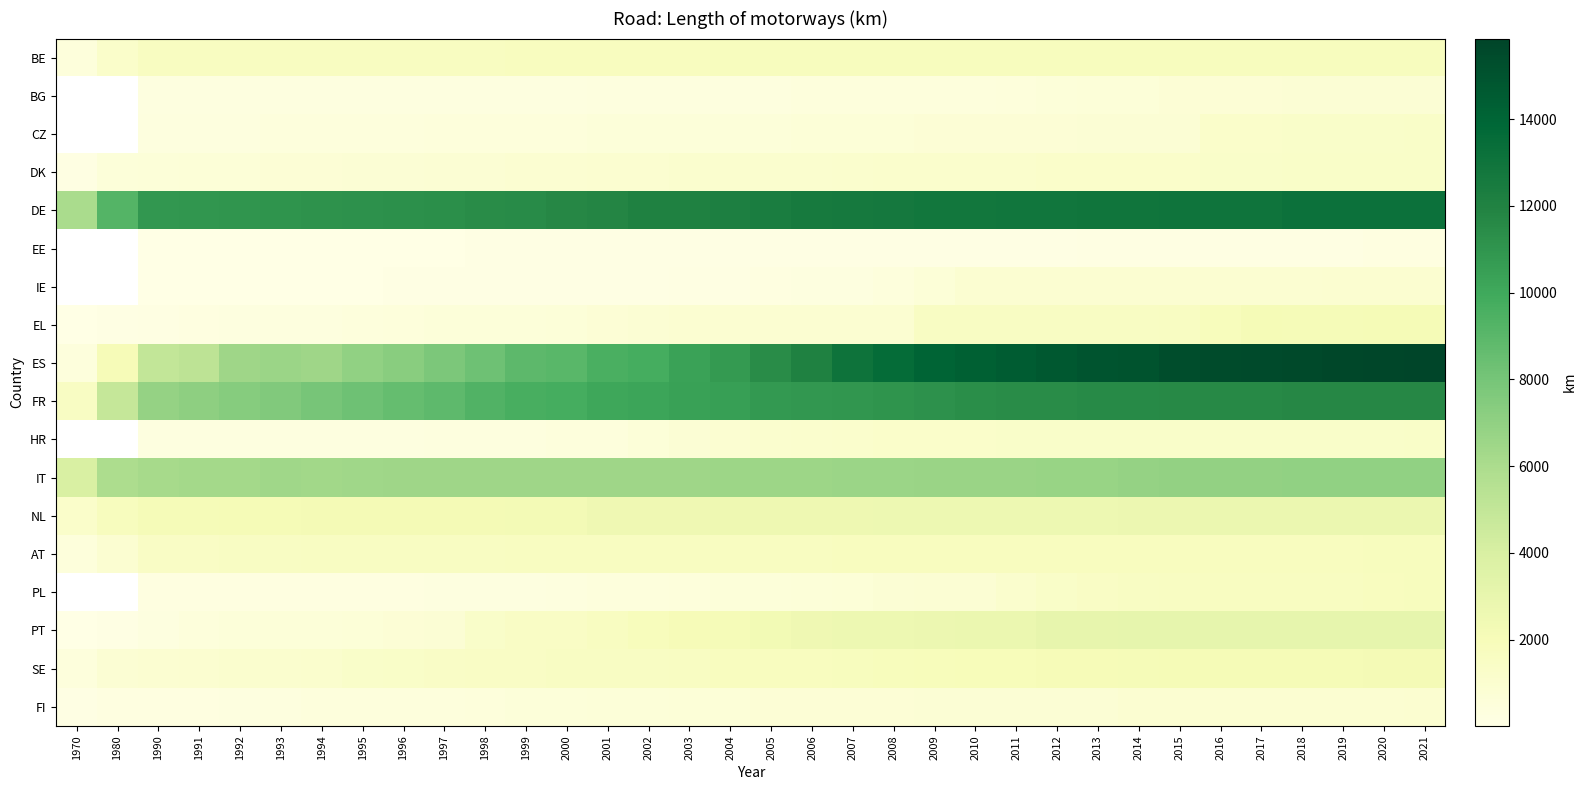

What is the difference between the SE values at 1999 and 2012?

520.0